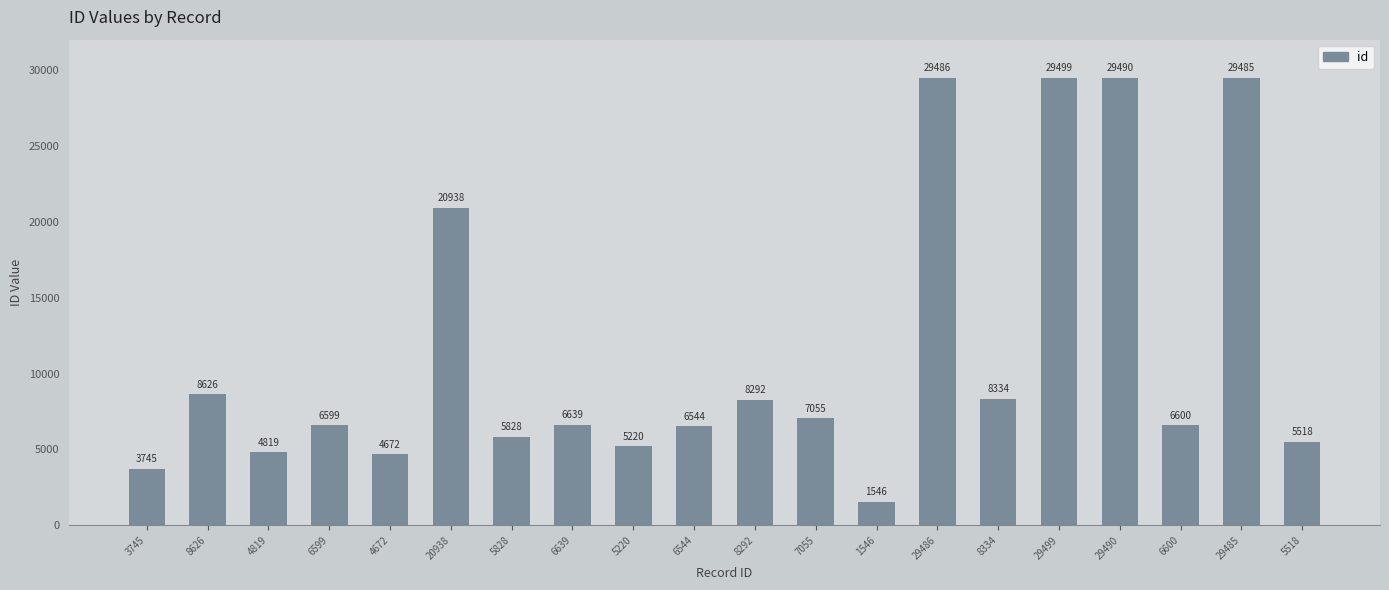

Between 4672 and 20938, which is larger?

20938